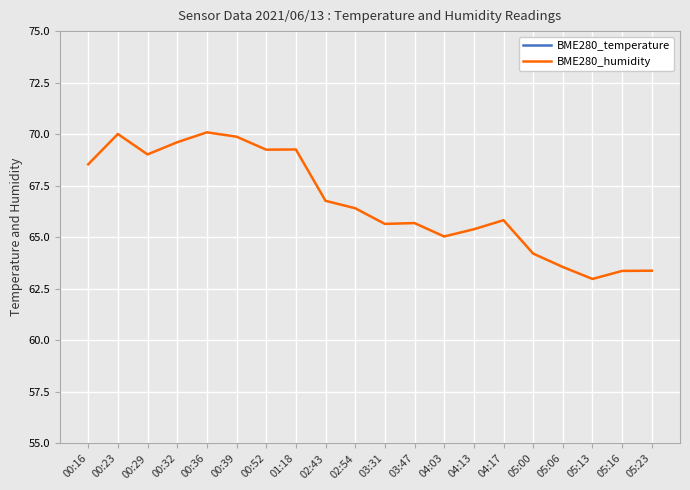

Which series has the widest spread of values?

BME280_humidity